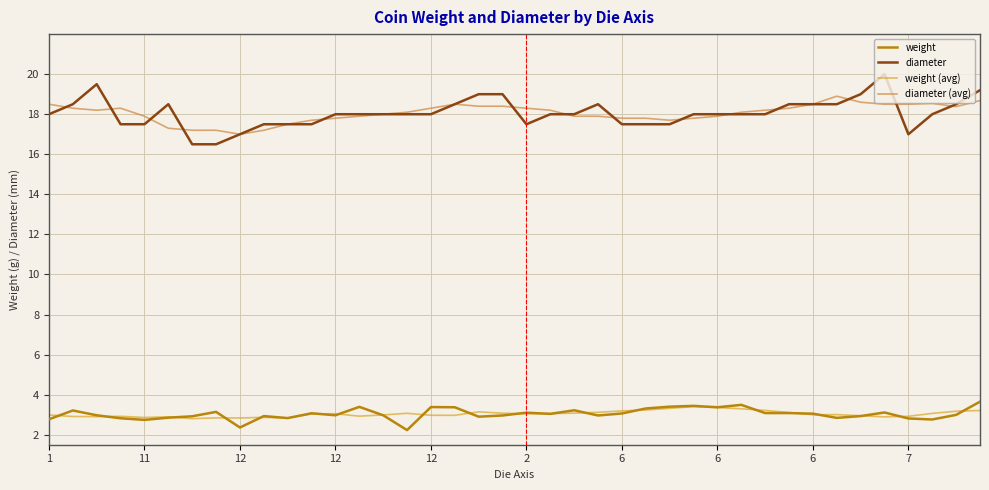

Which series has the largest range (max minus min)?

diameter